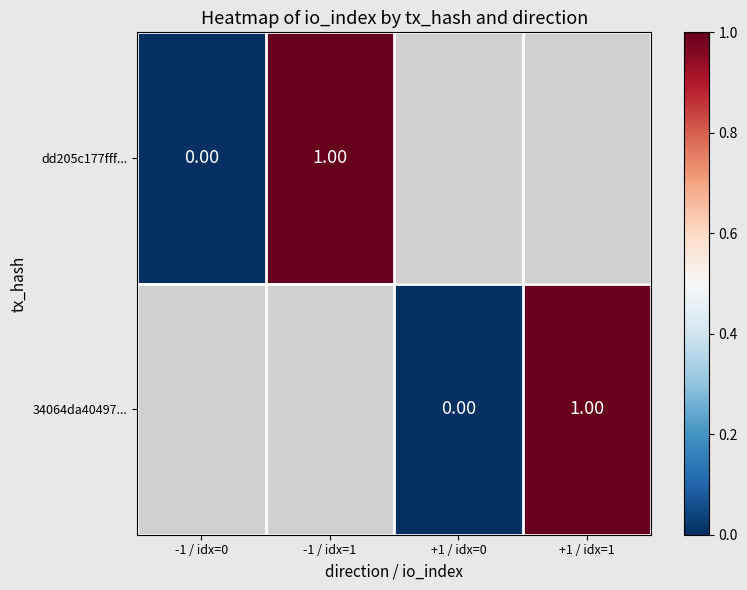

Rank the series by their maximum value, from highest to lowest.

dd205c177fff..., 34064da40497...